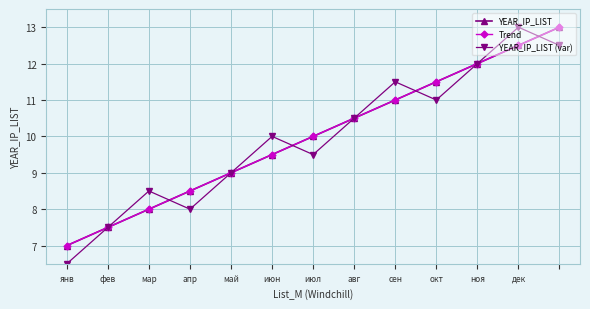

At which label does Trend first exceed 9?

июн